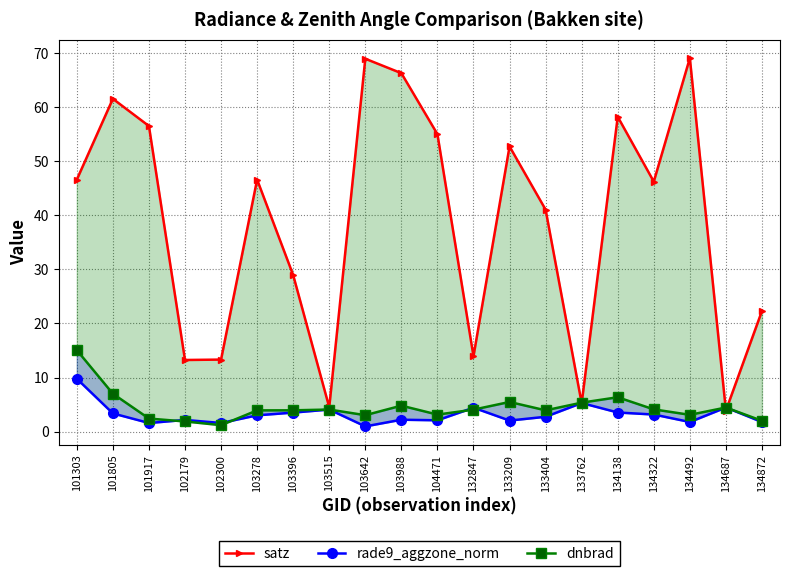

Where is dnbrad nearest to the value 8?

101805